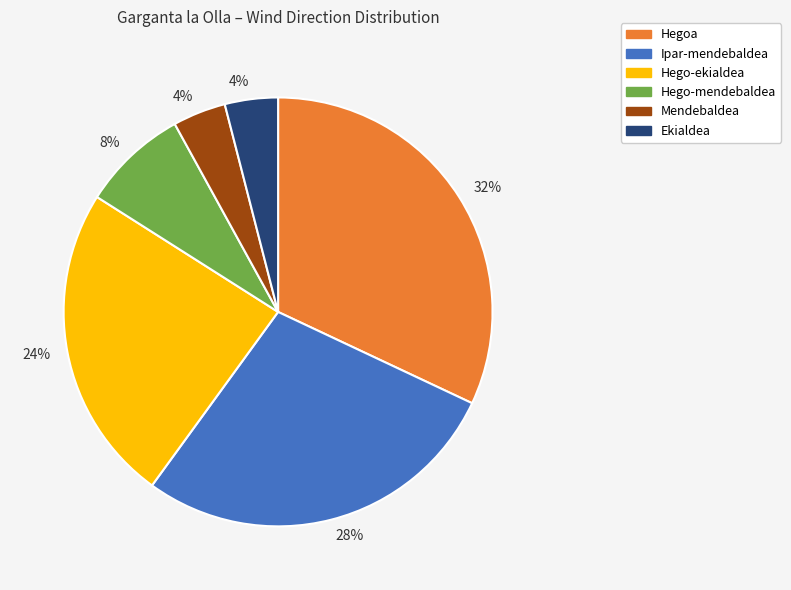

Is there any slice that represents more than half of the pie?

No